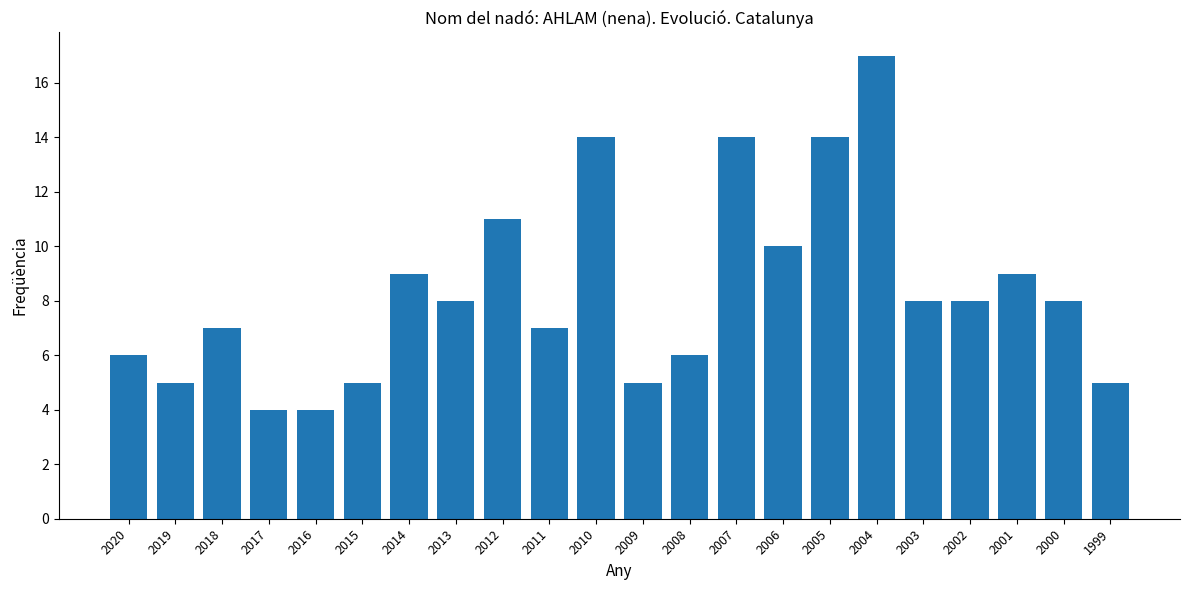

Which has a higher value, 2019 or 2010?

2010